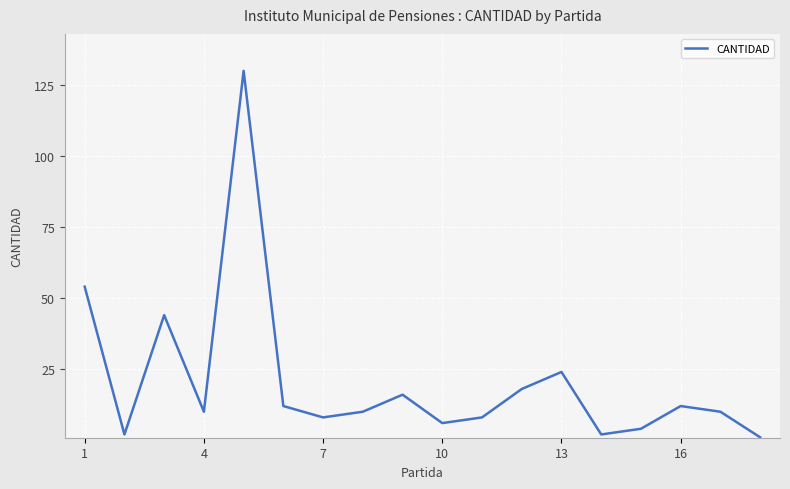

What is the greatest value displayed?

130